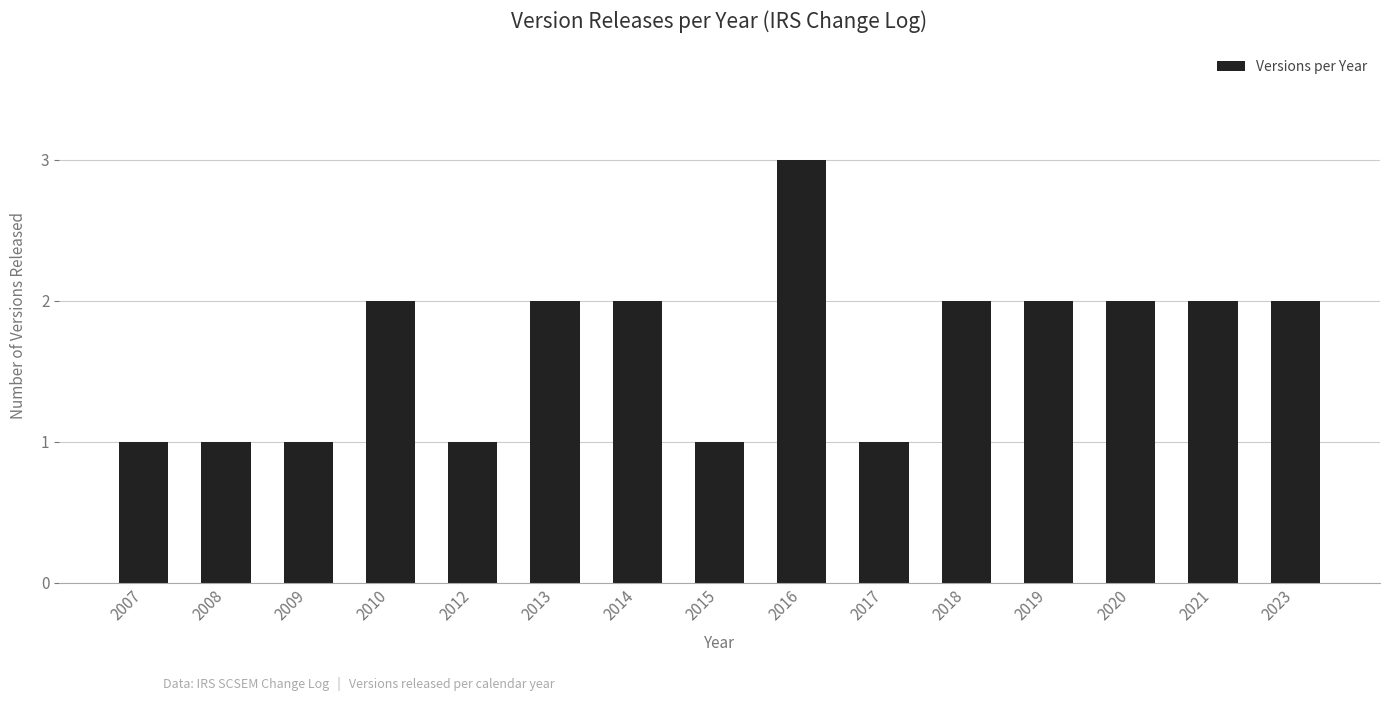

Is it true that the value at 2010 is 2?

True